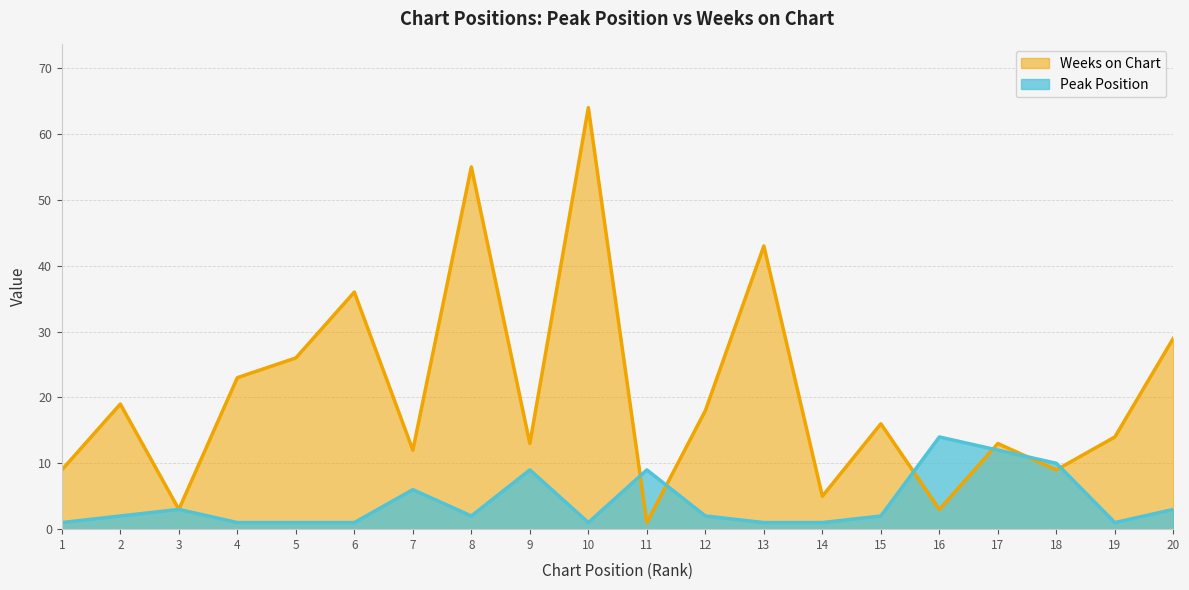

Does the chart display data point markers on the line(s)?

No